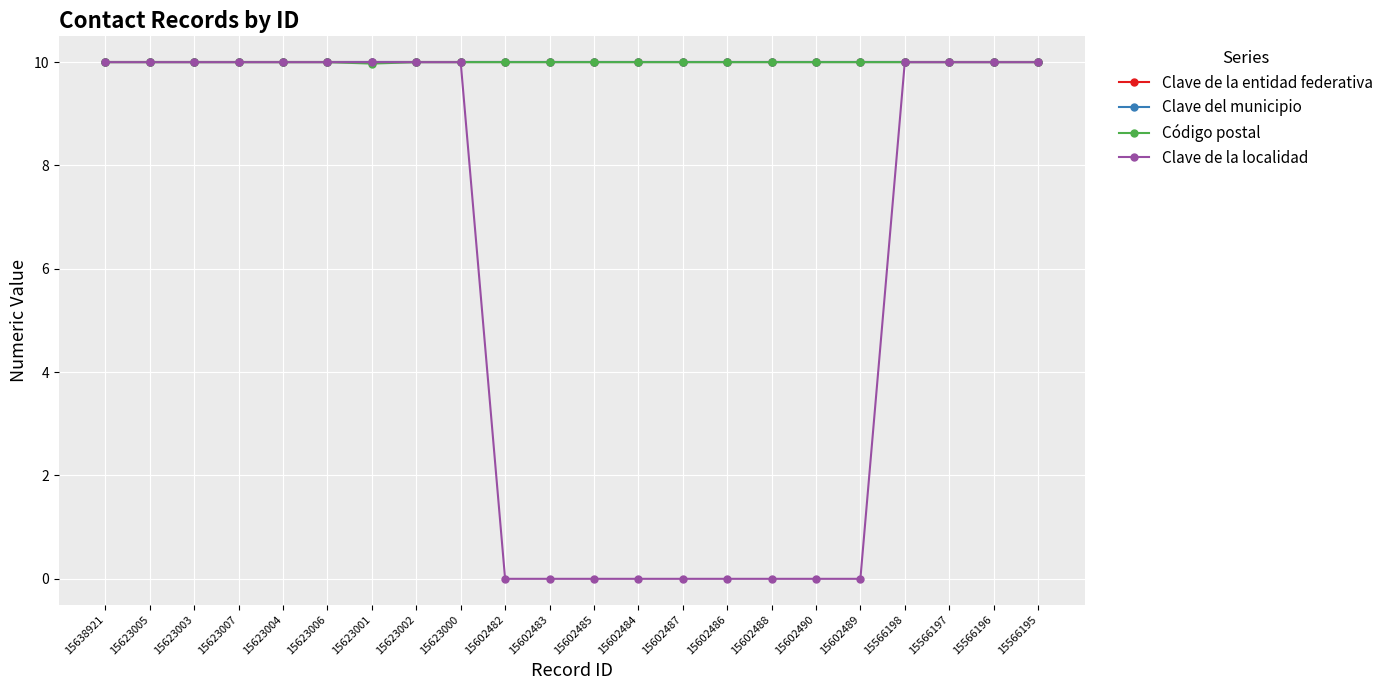

Reading left to right, transcribe all the data shown in this chart.

Clave de la entidad federativa: 15638921=10.0	15623005=10.0	15623003=10.0	15623007=10.0	15623004=10.0	15623006=10.0	15623001=10.0	15623002=10.0	15623000=10.0	15602482=10.0	15602483=10.0	15602485=10.0	15602484=10.0	15602487=10.0	15602486=10.0	15602488=10.0	15602490=10.0	15602489=10.0	15566198=10.0	15566197=10.0	15566196=10.0	15566195=10.0
Clave del municipio: 15638921=10.0	15623005=10.0	15623003=10.0	15623007=10.0	15623004=10.0	15623006=10.0	15623001=10.0	15623002=10.0	15623000=10.0	15602482=10.0	15602483=10.0	15602485=10.0	15602484=10.0	15602487=10.0	15602486=10.0	15602488=10.0	15602490=10.0	15602489=10.0	15566198=10.0	15566197=10.0	15566196=10.0	15566195=10.0
Código postal: 15638921=10.0	15623005=10.0	15623003=10.0	15623007=10.0	15623004=10.0	15623006=10.0	15623001=10.0	15623002=10.0	15623000=10.0	15602482=10.0	15602483=10.0	15602485=10.0	15602484=10.0	15602487=10.0	15602486=10.0	15602488=10.0	15602490=10.0	15602489=10.0	15566198=10.0	15566197=10.0	15566196=10.0	15566195=10.0
Clave de la localidad: 15638921=10.0	15623005=10.0	15623003=10.0	15623007=10.0	15623004=10.0	15623006=10.0	15623001=10.0	15623002=10.0	15623000=10.0	15602482=0.0	15602483=0.0	15602485=0.0	15602484=0.0	15602487=0.0	15602486=0.0	15602488=0.0	15602490=0.0	15602489=0.0	15566198=10.0	15566197=10.0	15566196=10.0	15566195=10.0